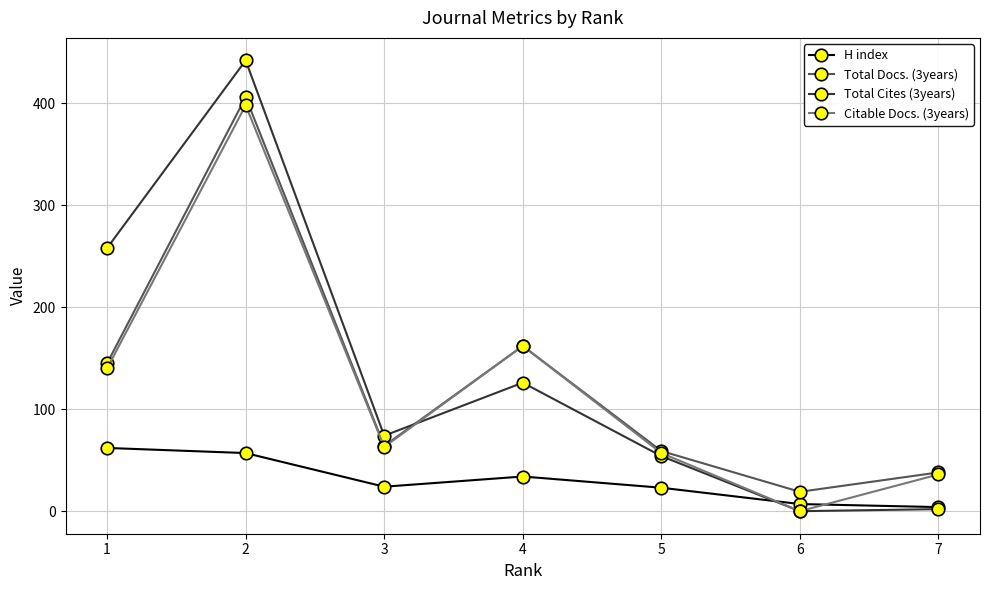

List the labels in order of Total Docs. (3years) value, largest first.

2, 4, 1, 3, 5, 7, 6